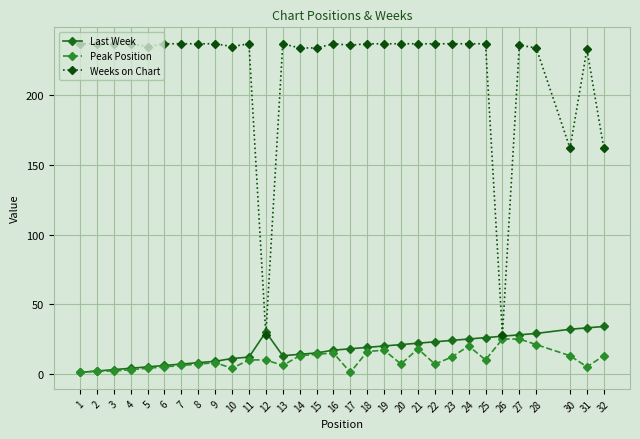

How many lines are shown in the chart?

3